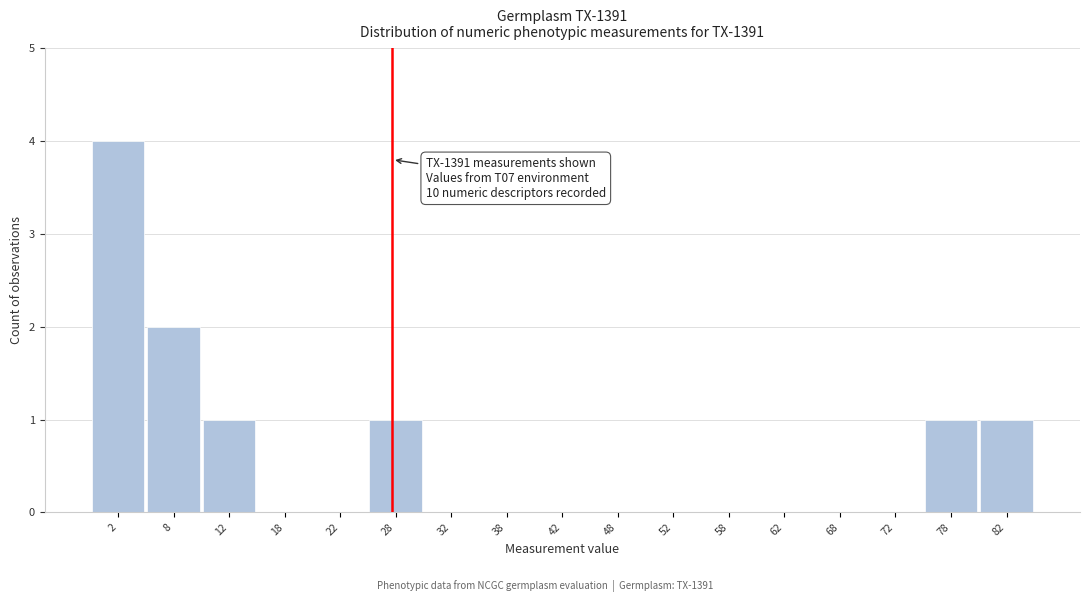

Which range on the x-axis has the tallest bar?

0 to 5